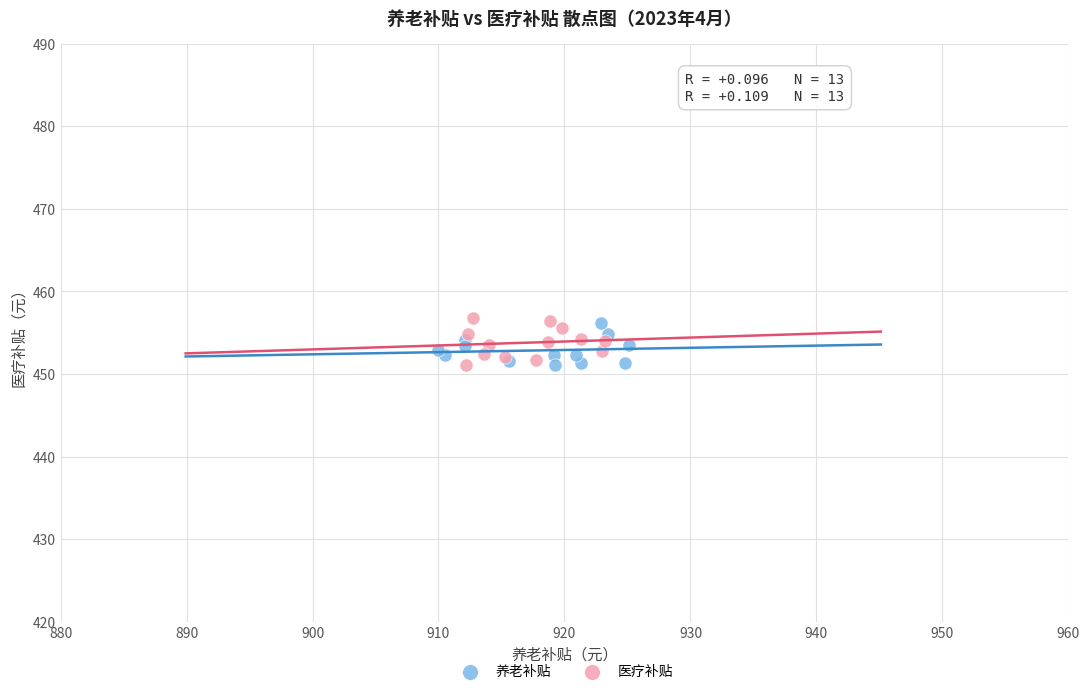

Which series has the widest spread of Y values?

医疗补贴